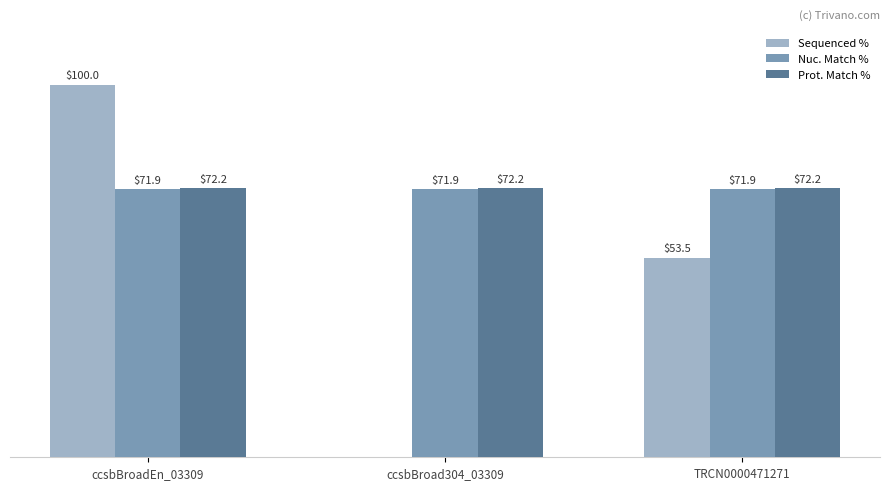

Between ccsbBroad304_03309 and TRCN0000471271, which series saw the biggest shift?

Sequenced %